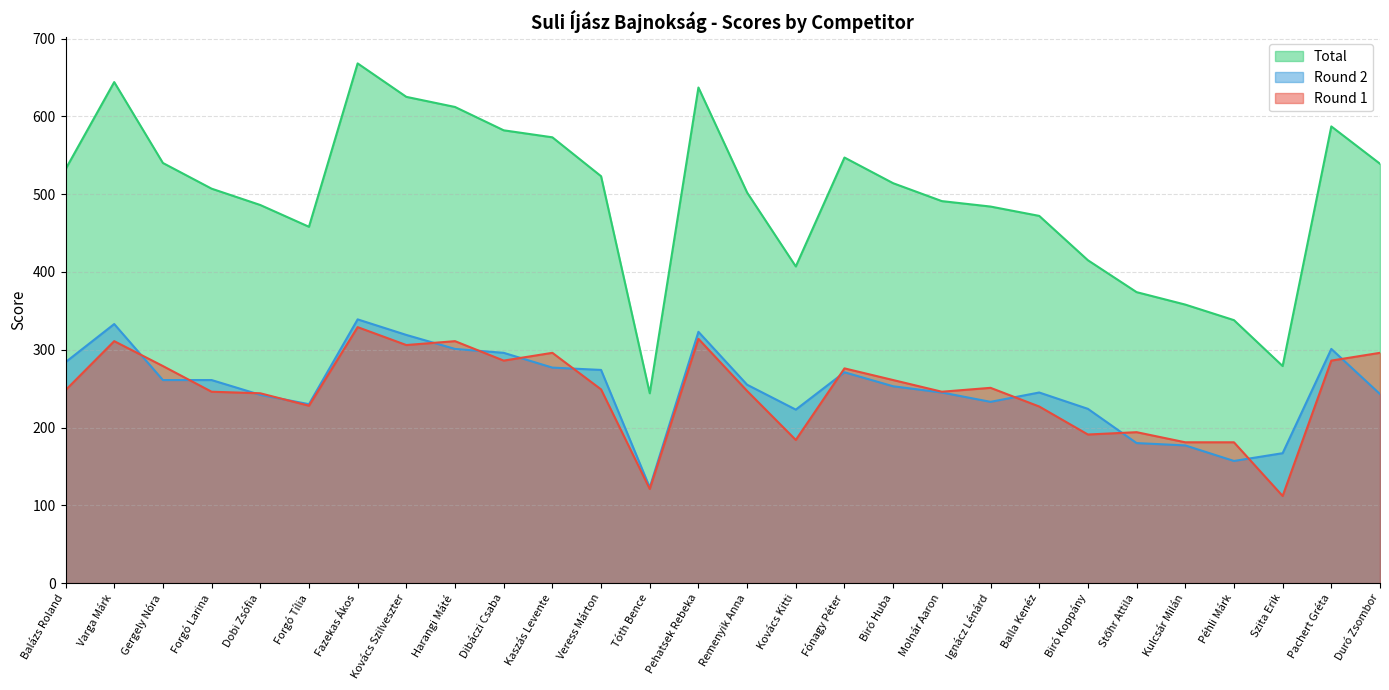

List the labels in order of Round 1 value, smallest first.

Szita Erik, Tóth Bence, Kulcsár Milán, Péhli Márk, Kovács Kitti, Biró Koppány, Stőhr Attila, Balla Kenéz, Forgó Tília, Dobi Zsófia, Forgó Larina, Molnár Aaron, Remenyik Anna, Balázs Roland, Veress Márton, Ignácz Lénárd, Biró Huba, Fónagy Péter, Gergely Nóra, Dibáczi Csaba, Pachert Gréta, Kaszás Levente, Duró Zsombor, Kovács Szilveszter, Varga Márk, Harangi Máté, Pehatsek Rebeka, Fazekas Ákos